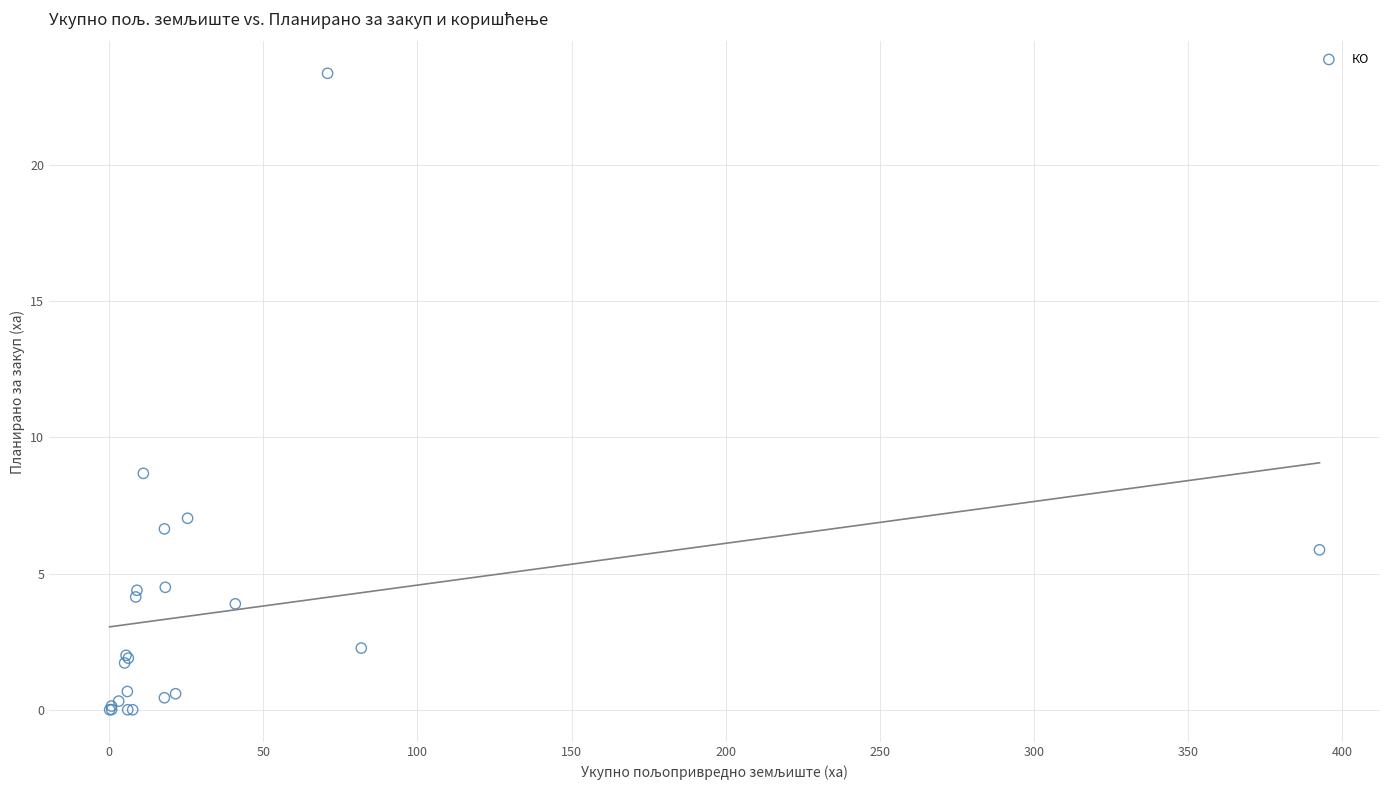

What Y value in the scatter plot is closest to 11?

8.7